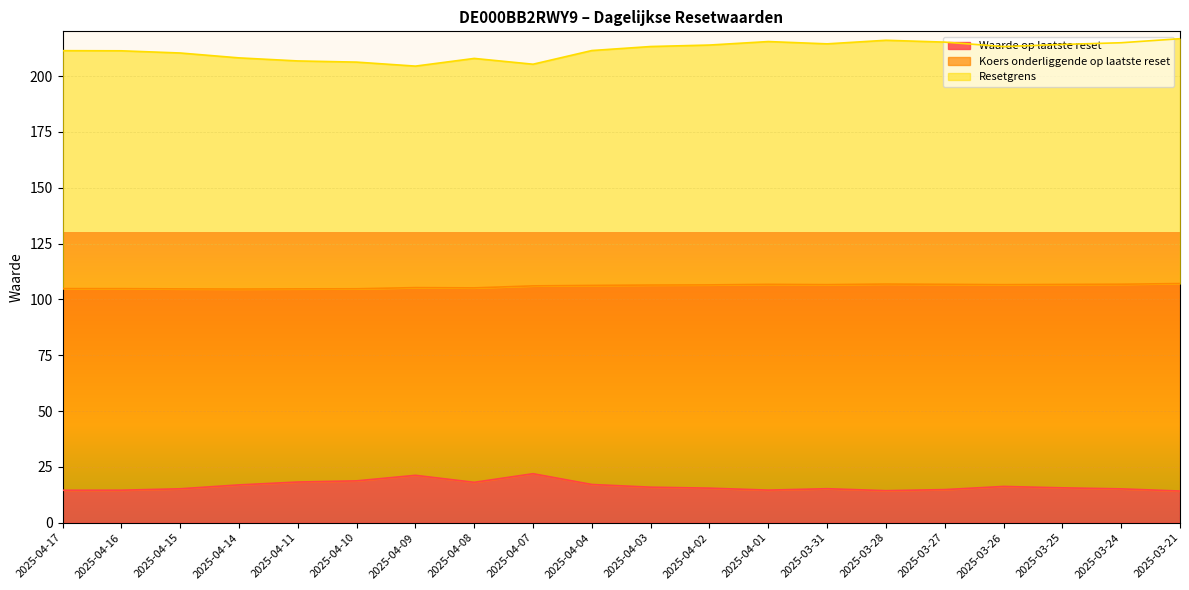

True or false: Waarde op laatste reset has a value of 21.9 at 2025-04-07.

True